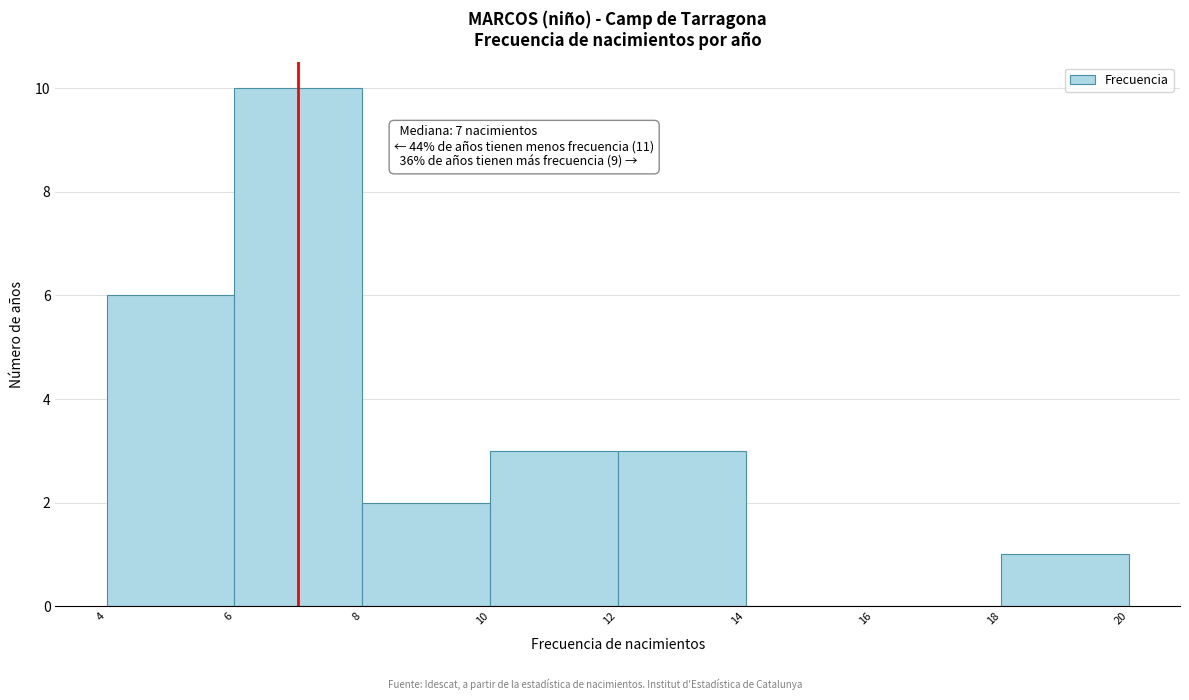

Over which range of the x-axis is the bar tallest?

6 to 8